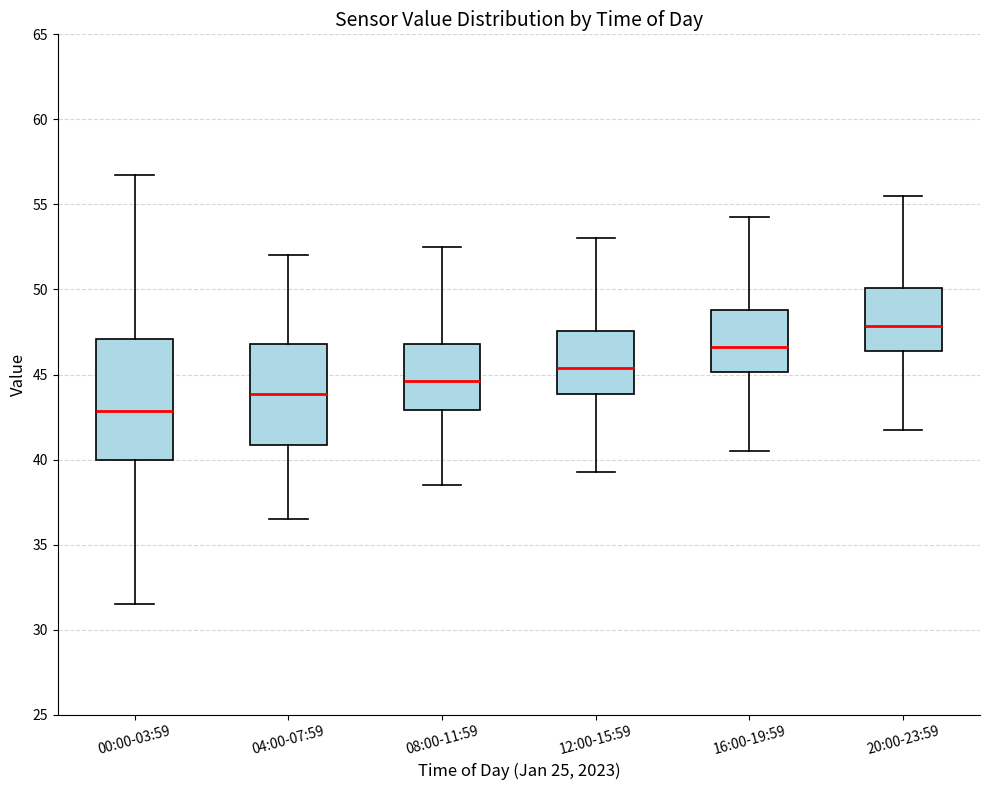

Reading left to right, read every box against the y-axis: the position of its median line, the range the box covers, and the ends of its whiskers. The values are not printed on the chart, so give them approximately, as read against the axis.

00:00-03:59: median 43.0, box 40.0 to 47.0, whiskers 31.5 to 57.0
04:00-07:59: median 44.0, box 41.0 to 47.0, whiskers 36.5 to 52.0
08:00-11:59: median 44.5, box 43.0 to 47.0, whiskers 38.5 to 52.5
12:00-15:59: median 45.5, box 44.0 to 47.5, whiskers 39.5 to 53.0
16:00-19:59: median 46.5, box 45.0 to 49.0, whiskers 40.5 to 54.5
20:00-23:59: median 48.0, box 46.5 to 50.0, whiskers 42.0 to 55.5